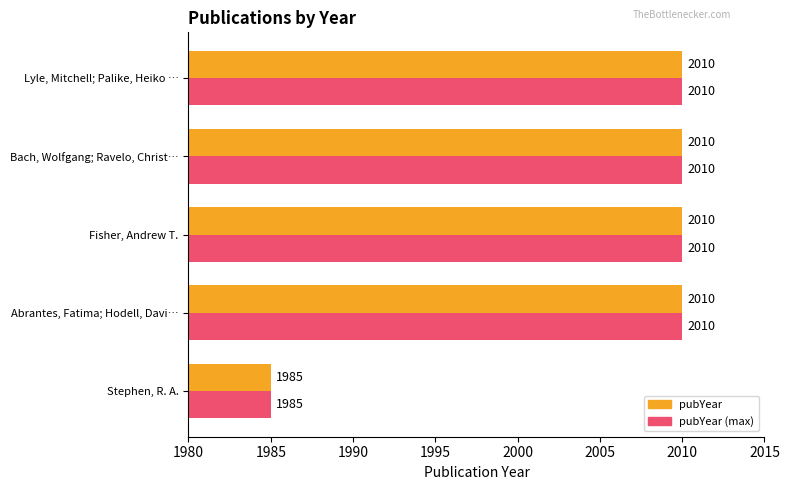

The pubYear series shows 2010 at Bach, Wolfgang; Ravelo, Christ…. True or false?

True